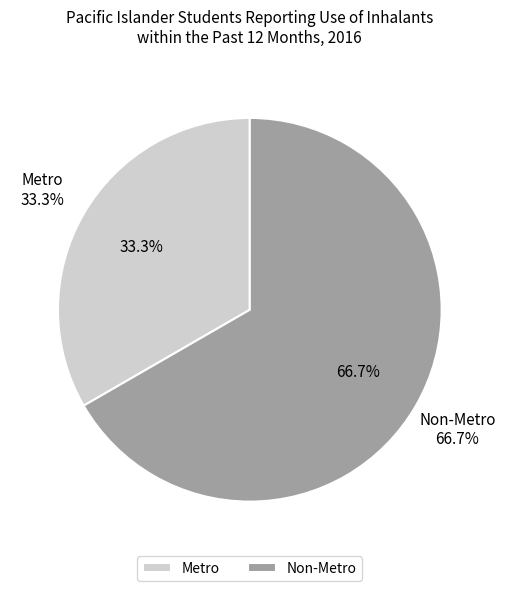

To the nearest percent, what is the difference between the largest and smallest slice percentages?

33%